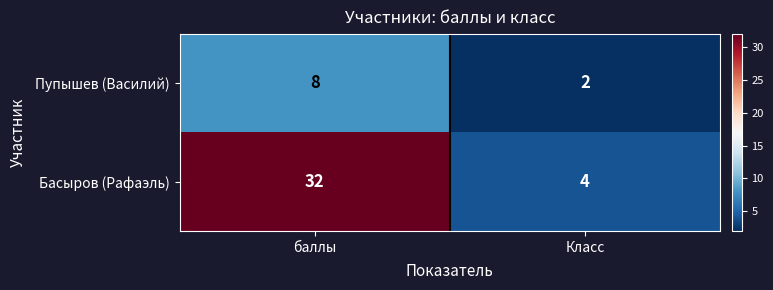

At баллы, list the series in order from smallest to largest.

Пупышев (Василий), Басыров (Рафаэль)